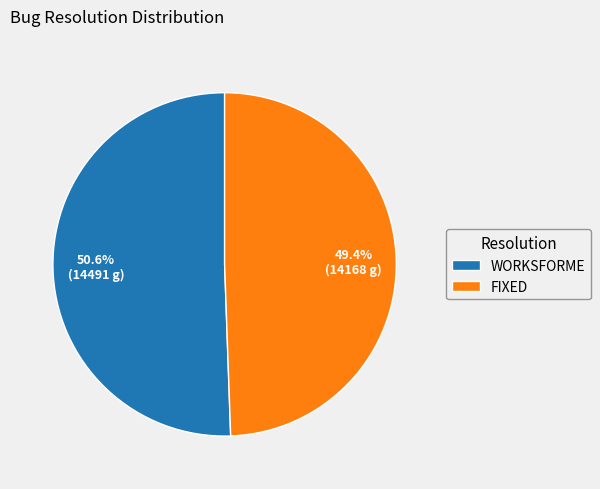

What is the smallest slice in the pie chart?

FIXED